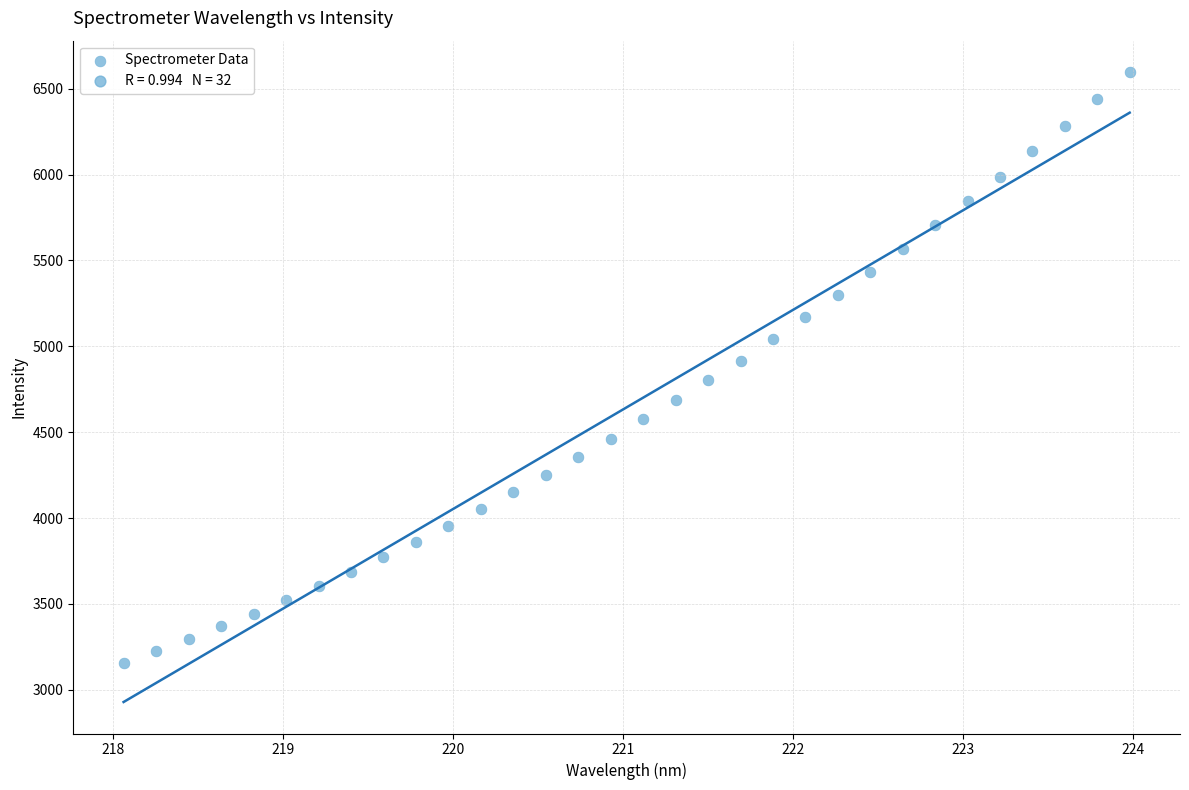

What is the range of Y values (max minus min)?

3438.9